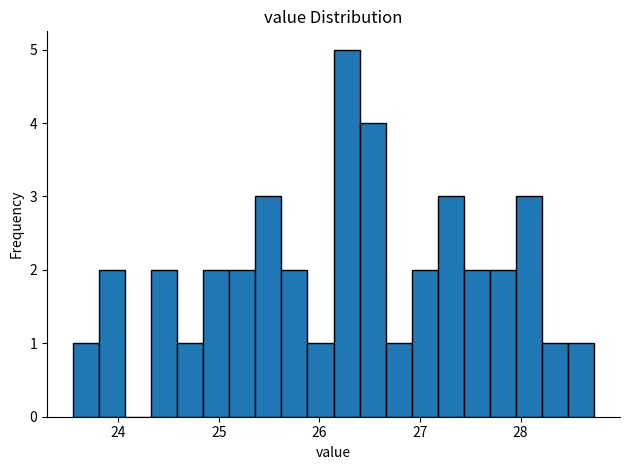

Read against the x-axis, roughly where is the centre of the tallest bar?

26.3